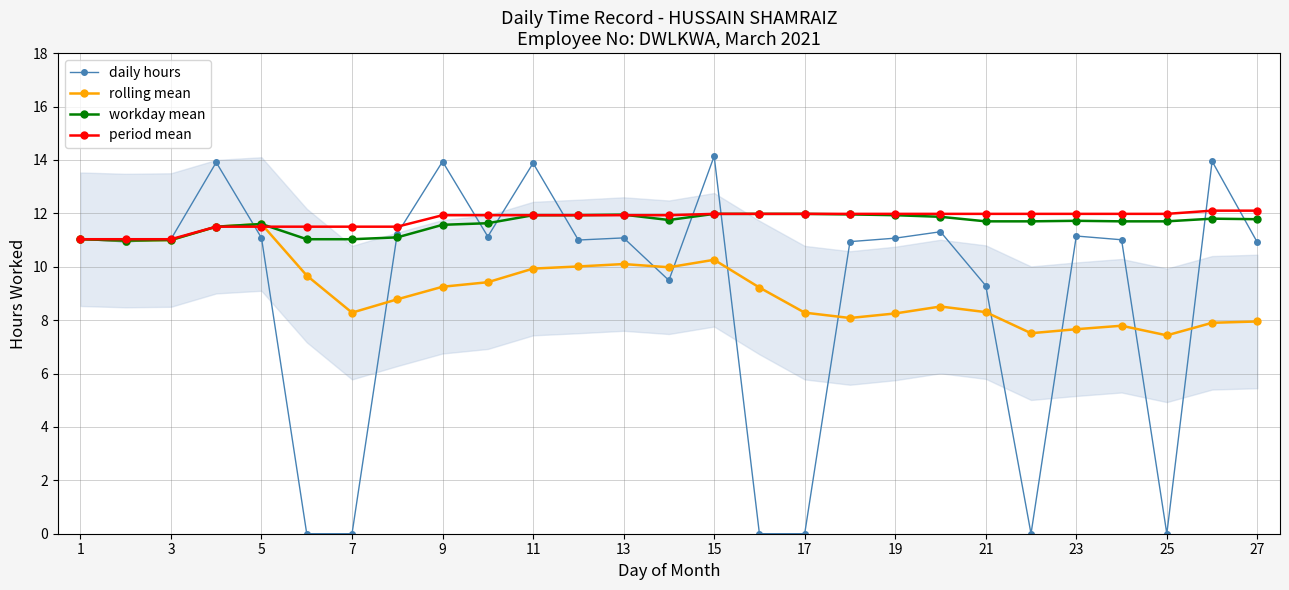

What is the maximum value for daily hours?

14.1